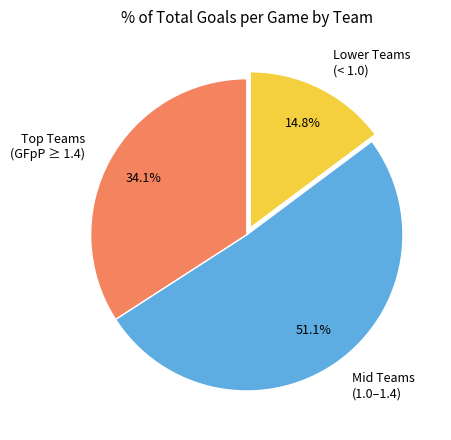

Which slice is the smallest?

Lower Teams (< 1.0)